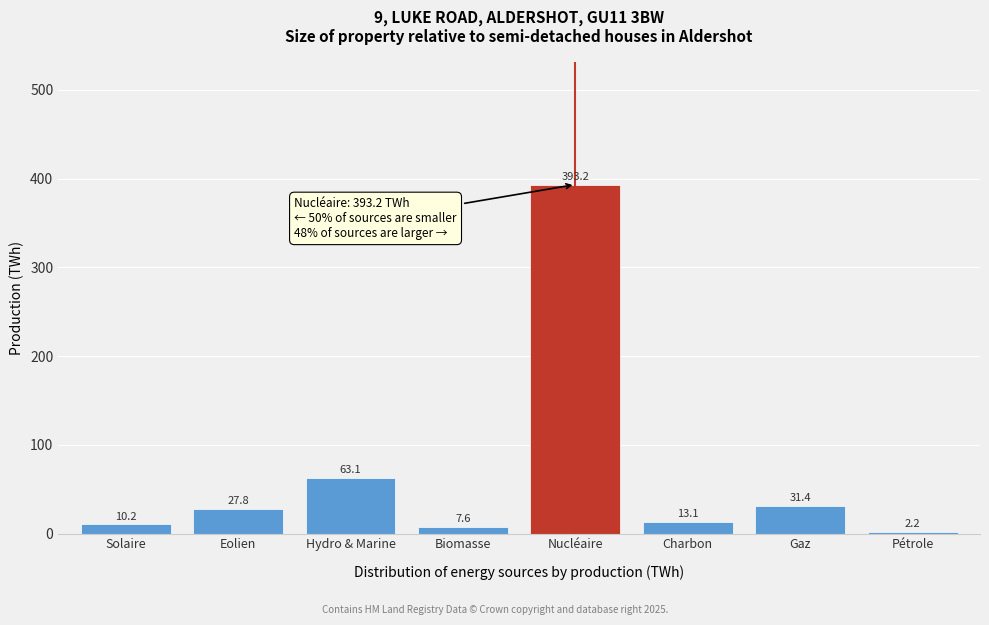

Reading left to right, what are all the values shown in this chart?

10.2	27.8	63.1	7.6	393.2	13.1	31.4	2.2